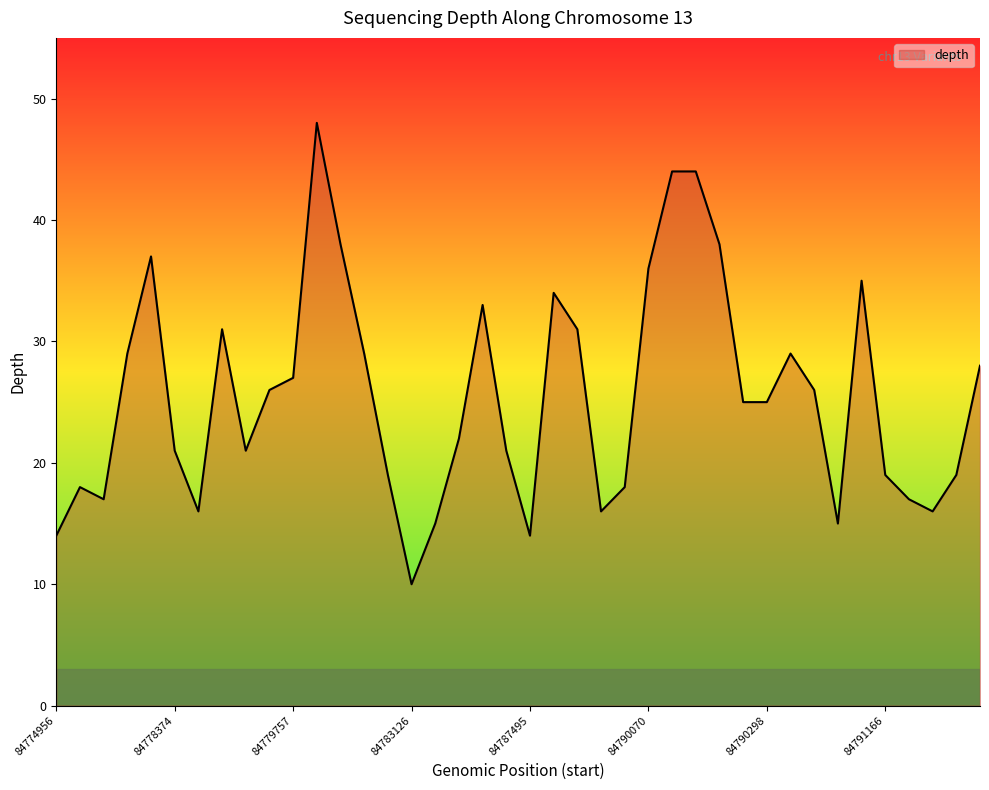

What is the difference between the maximum and minimum values?

38